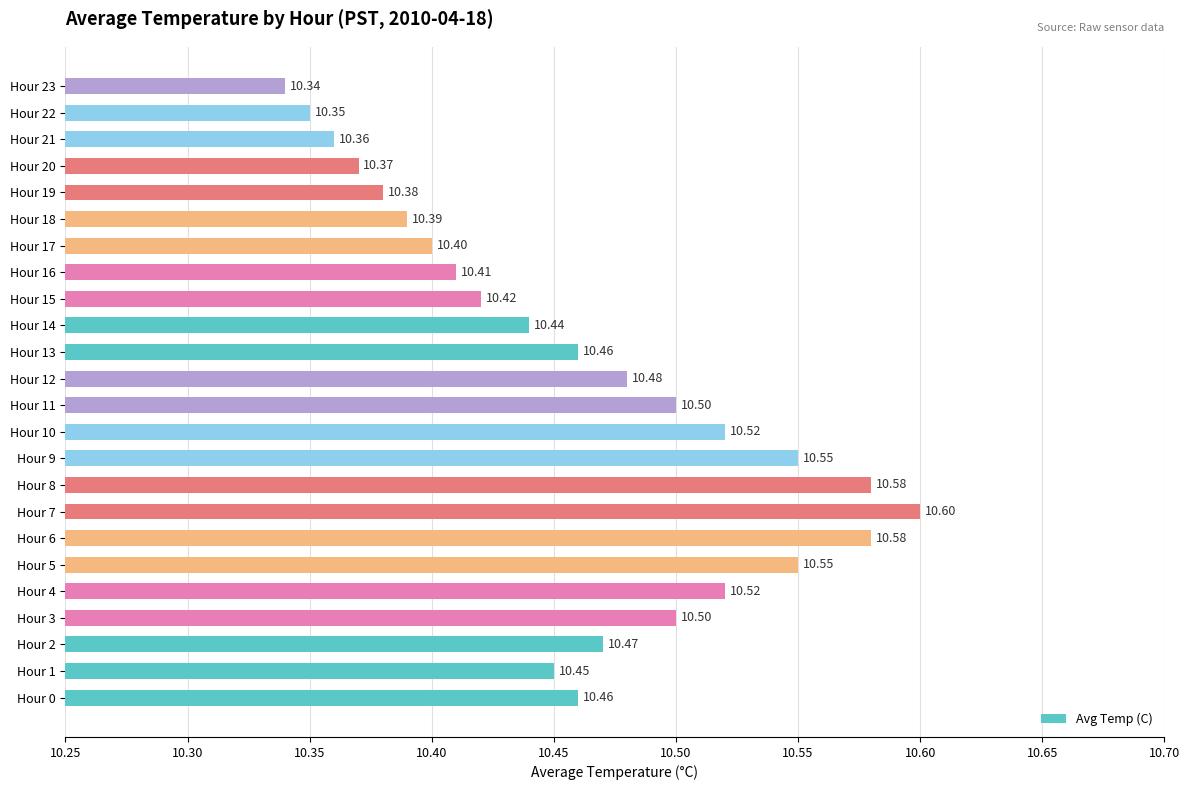

Approximately how many times larger is the value at Hour 0 compared to Hour 5?

1.0